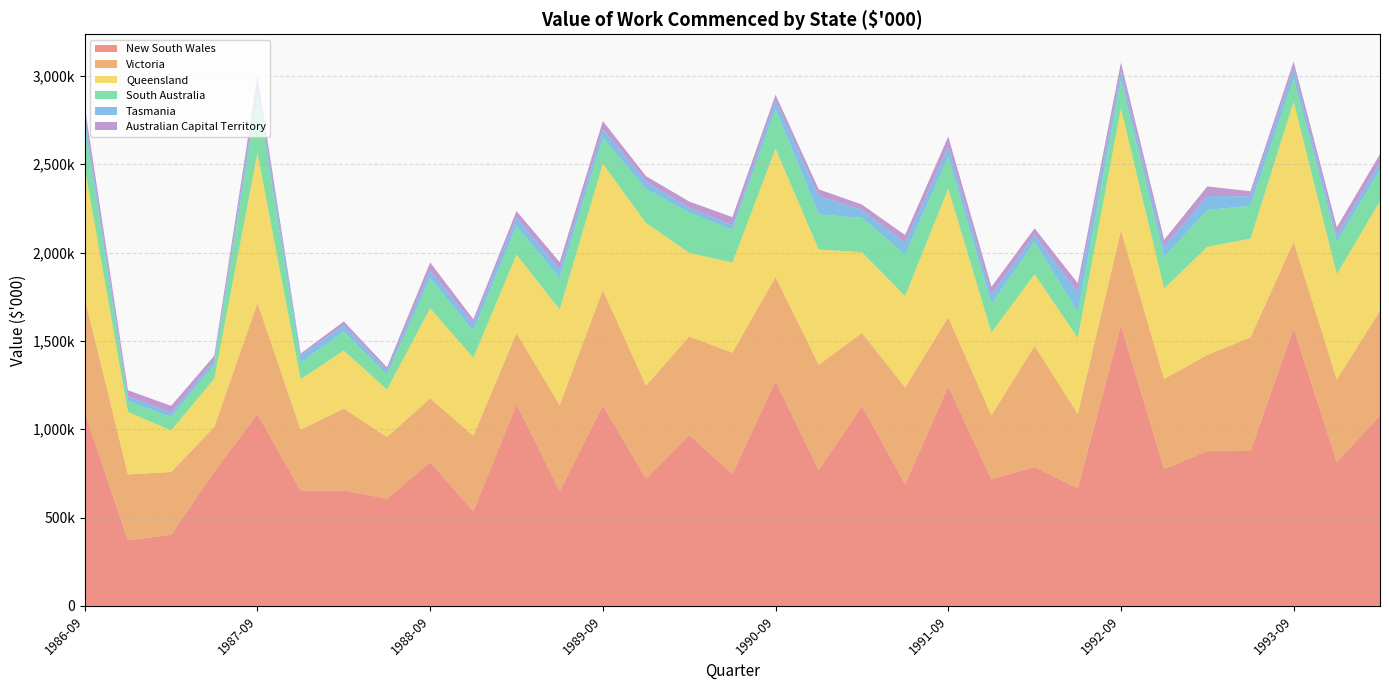

Reading left to right, extract all data points from this chart.

New South Wales: 1986-09=1093353	1986-12=371650	1987-03=402507	1987-06=761119	1987-09=1085840	1987-12=652396	1988-03=653664	1988-06=606427	1988-09=814166	1988-12=535068	1989-03=1140709	1989-06=649276	1989-09=1134656	1989-12=719796	1990-03=966471	1990-06=746915	1990-09=1271493	1990-12=768898	1991-03=1130434	1991-06=688957	1991-09=1242469	1991-12=716386	1992-03=785768	1992-06=664849	1992-09=1586200	1992-12=774395	1993-03=878031	1993-06=876541	1993-09=1571268	1993-12=814619	1994-03=1076887
Victoria: 1986-09=647267	1986-12=372312	1987-03=355540	1987-06=251347	1987-09=629317	1987-12=344987	1988-03=463105	1988-06=349444	1988-09=360415	1988-12=427060	1989-03=403923	1989-06=487489	1989-09=652985	1989-12=526803	1990-03=558655	1990-06=686331	1990-09=590615	1990-12=595775	1991-03=414344	1991-06=547818	1991-09=390899	1991-12=362073	1992-03=686356	1992-06=422101	1992-09=538758	1992-12=509878	1993-03=542648	1993-06=642953	1993-09=489132	1993-12=467019	1994-03=593435
Queensland: 1986-09=735332	1986-12=354267	1987-03=234849	1987-06=273614	1987-09=848150	1987-12=285491	1988-03=328261	1988-06=268662	1988-09=510243	1988-12=442098	1989-03=443316	1989-06=540877	1989-09=714596	1989-12=921042	1990-03=472981	1990-06=509625	1990-09=725510	1990-12=652130	1991-03=456843	1991-06=516963	1991-09=728663	1991-12=468511	1992-03=405289	1992-06=429849	1992-09=689758	1992-12=511772	1993-03=612029	1993-06=558701	1993-09=792476	1993-12=595999	1994-03=620159
South Australia: 1986-09=239296	1986-12=61938	1987-03=75645	1987-06=79308	1987-09=325121	1987-12=93845	1988-03=107809	1988-06=85049	1988-09=169452	1988-12=152422	1989-03=161566	1989-06=178392	1989-09=146988	1989-12=193022	1990-03=228177	1990-06=185914	1990-09=225206	1990-12=198766	1991-03=194870	1991-06=234668	1991-09=181081	1991-12=161781	1992-03=183151	1992-06=147460	1992-09=160461	1992-12=178790	1993-03=207194	1993-06=187361	1993-09=132042	1993-12=183940	1994-03=176237
Tasmania: 1986-09=59406	1986-12=24737	1987-03=24922	1987-06=24510	1987-09=50998	1987-12=42668	1988-03=34651	1988-06=22635	1988-09=44078	1988-12=40230	1989-03=48433	1989-06=47964	1989-09=48088	1989-12=41017	1990-03=26625	1990-06=25212	1990-09=48352	1990-12=103627	1991-03=45106	1991-06=67913	1991-09=55783	1991-12=54088	1992-03=38711	1992-06=110622	1992-09=49194	1992-12=58412	1993-03=79693	1993-06=52533	1993-09=57042	1993-12=35025	1994-03=44257
Australian Capital Territory: 1986-09=51235	1986-12=35580	1987-03=38851	1987-06=26049	1987-09=59532	1987-12=8954	1988-03=22511	1988-06=18216	1988-09=45404	1988-12=25373	1989-03=36417	1989-06=41687	1989-09=46699	1989-12=30624	1990-03=35705	1990-06=46315	1990-09=31667	1990-12=38271	1991-03=29994	1991-06=42602	1991-09=57248	1991-12=43195	1992-03=37754	1992-06=51463	1992-09=50655	1992-12=39103	1993-03=54394	1993-06=28780	1993-09=38814	1993-12=46447	1994-03=45774